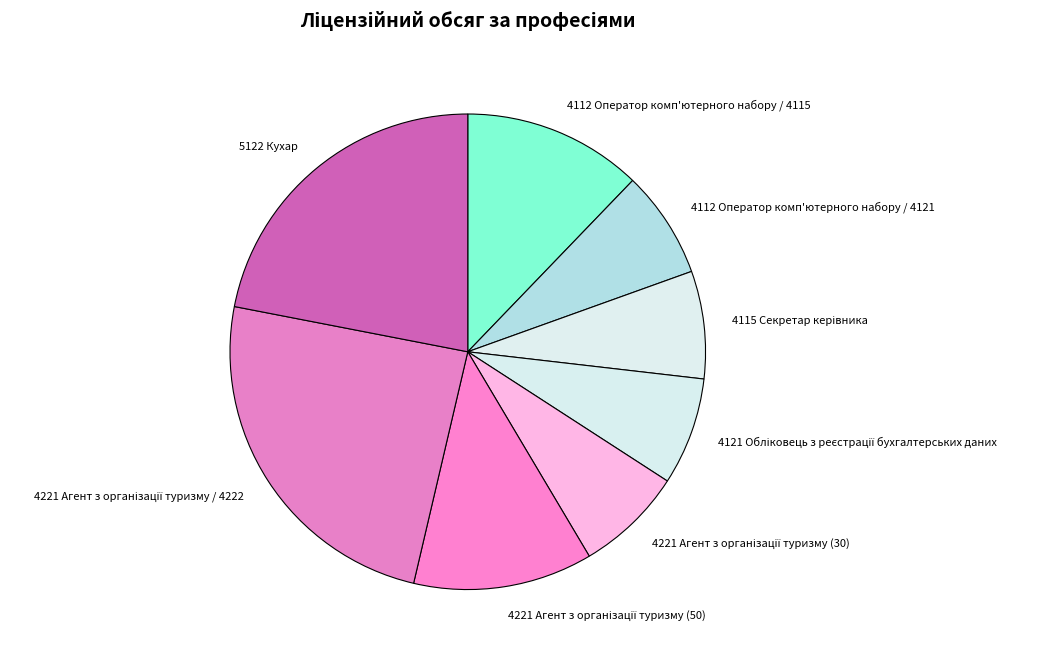

Is it true that 5122 Кухар is 33% of the pie?

False